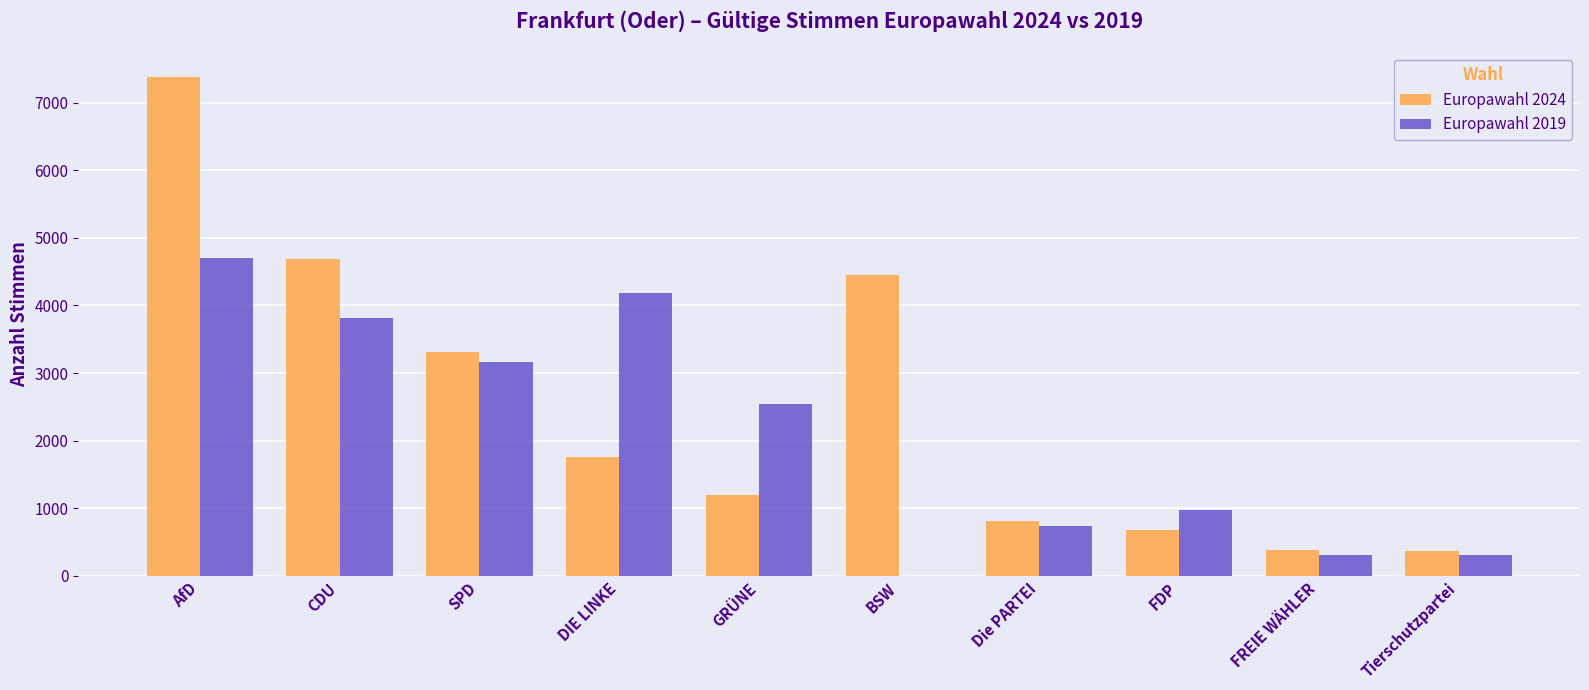

Which series changed the most between AfD and BSW?

Europawahl 2019